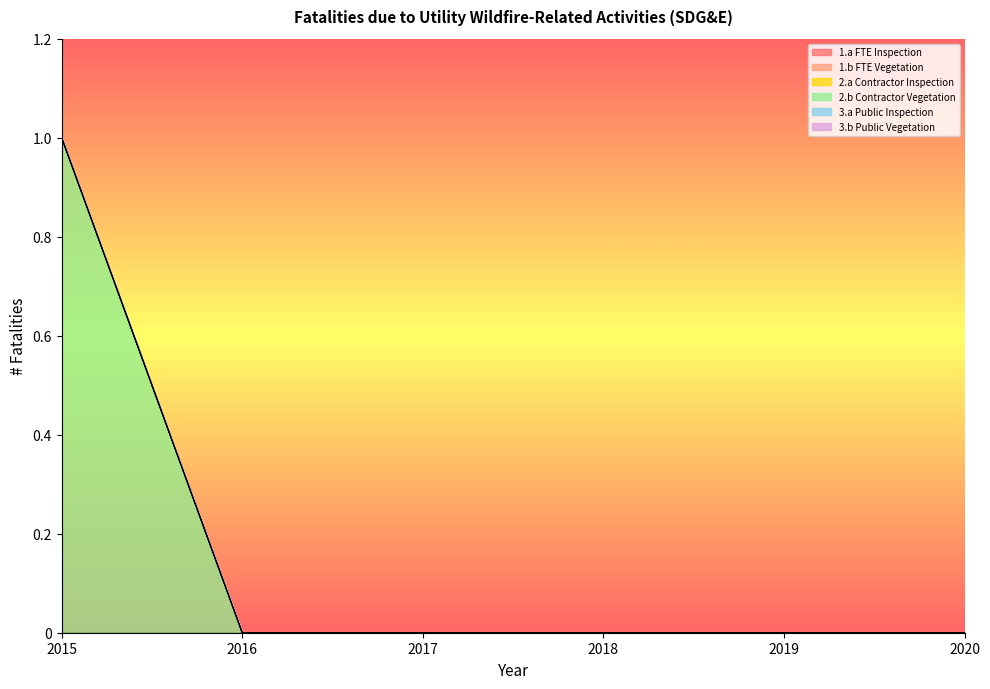

Which series has the largest range (max minus min)?

2.b Contractor Vegetation